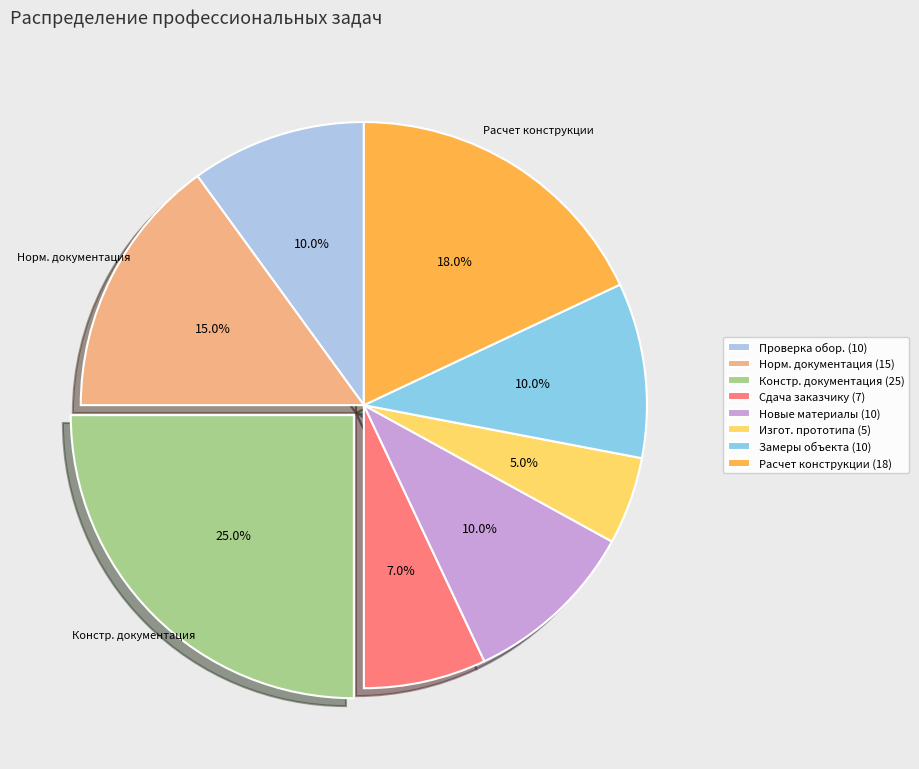

Is there any slice that represents more than half of the pie?

No